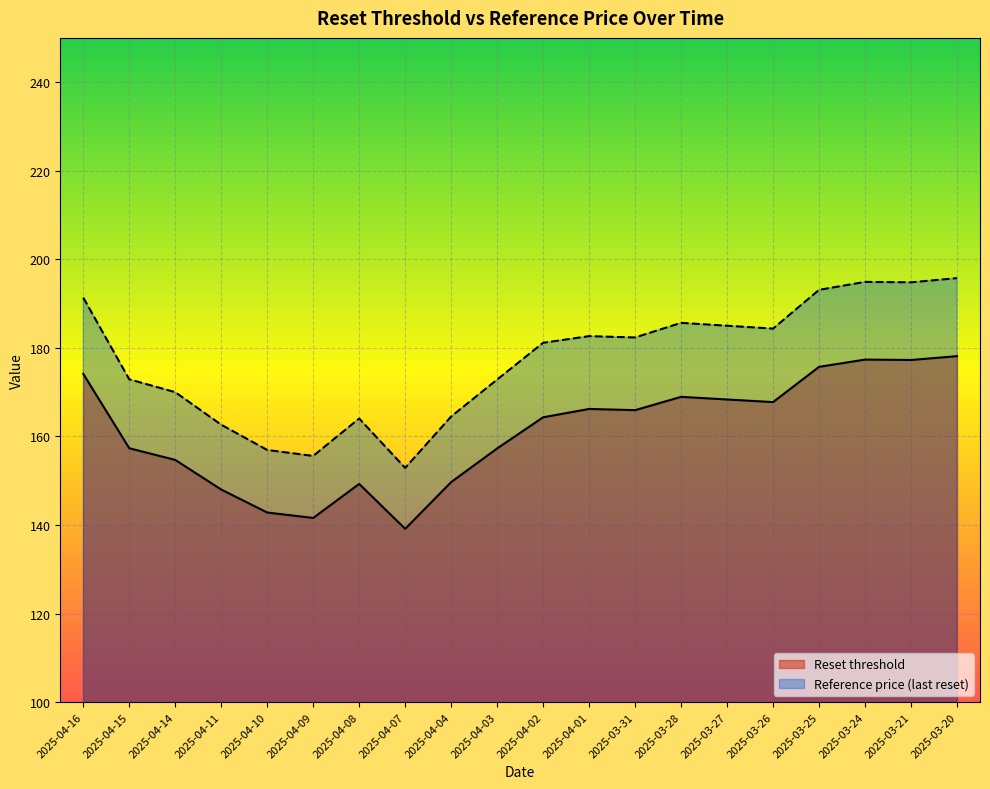

Which has a higher value, 2025-04-11 or 2025-04-15?

2025-04-15